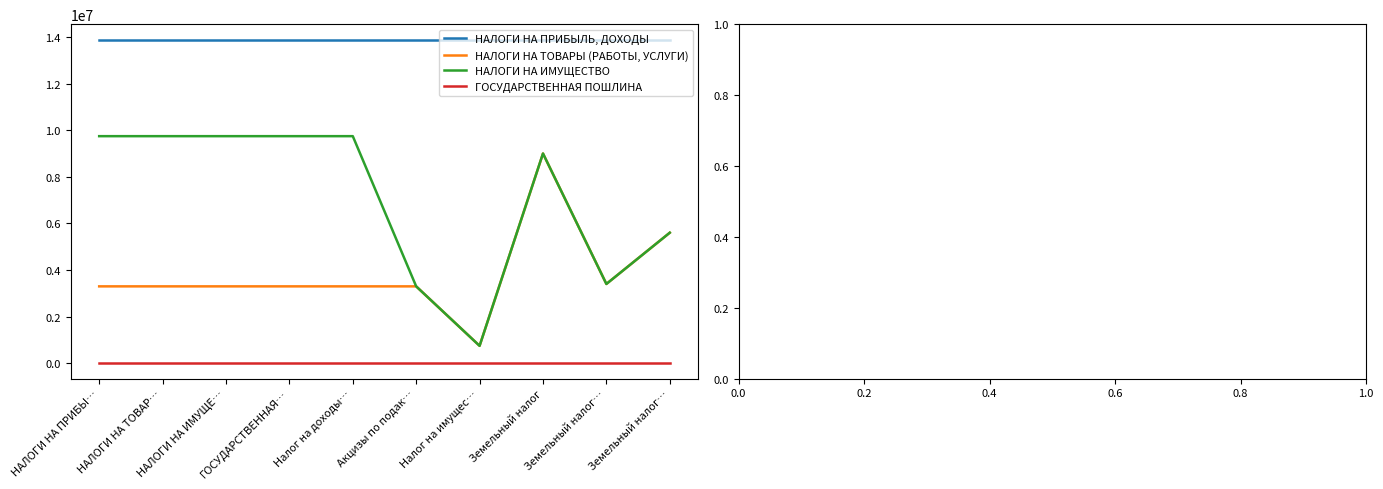

What are all the series names shown in the legend?

НАЛОГИ НА ПРИБЫЛЬ, ДОХОДЫ, НАЛОГИ НА ТОВАРЫ (РАБОТЫ, УСЛУГИ), НАЛОГИ НА ИМУЩЕСТВО, ГОСУДАРСТВЕННАЯ ПОШЛИНА